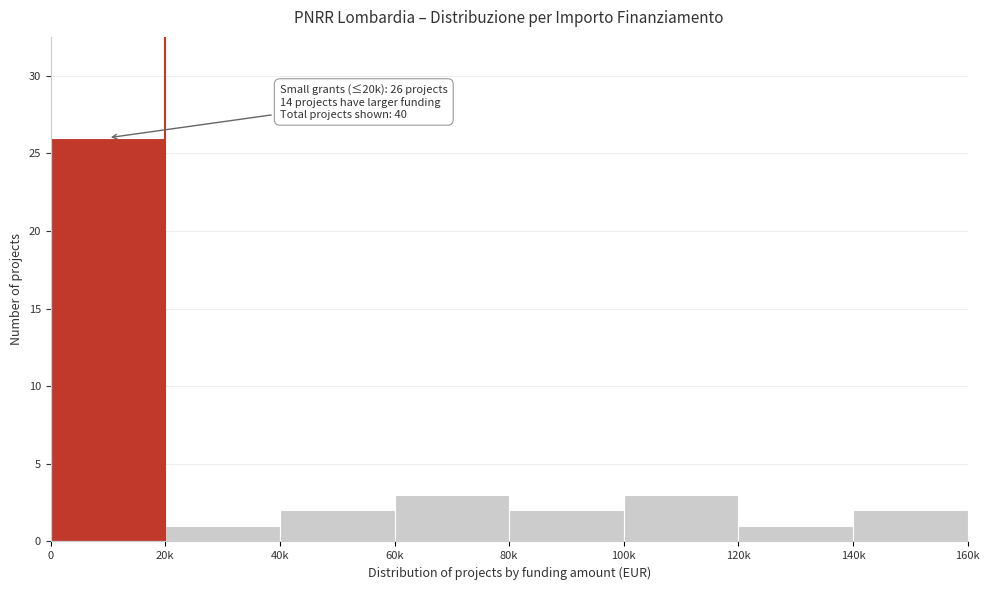

Reading right to left, list all the values displayed in this chart.

2	1	3	2	3	2	1	26